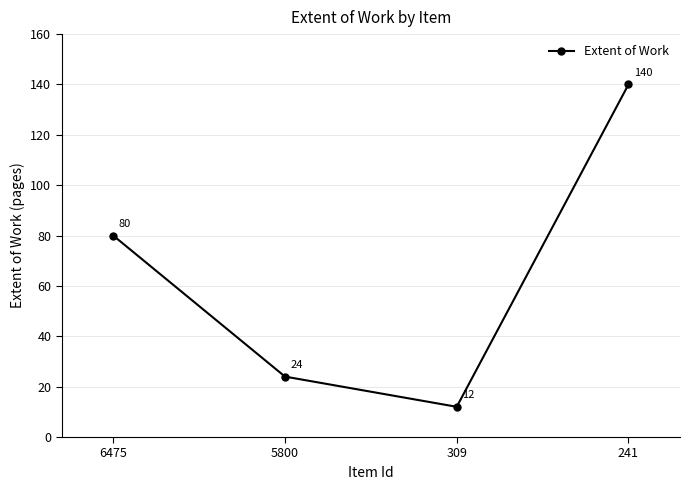

How many lines are shown in the chart?

1